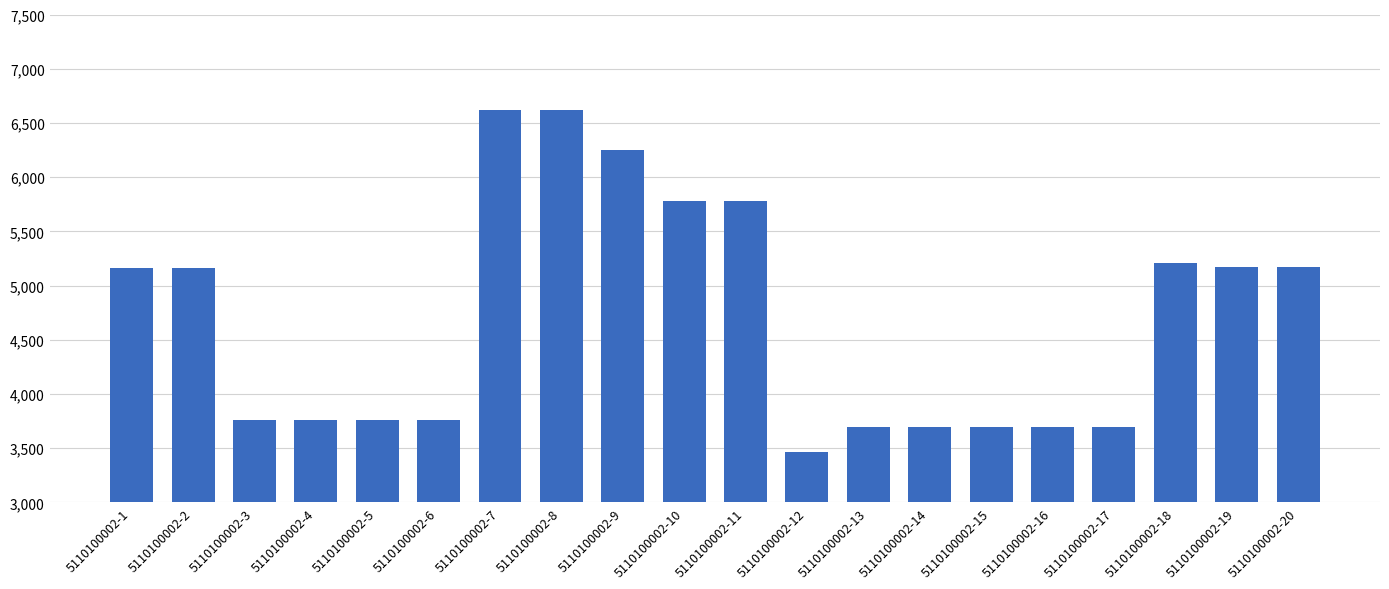

How many bars are there in total?

20